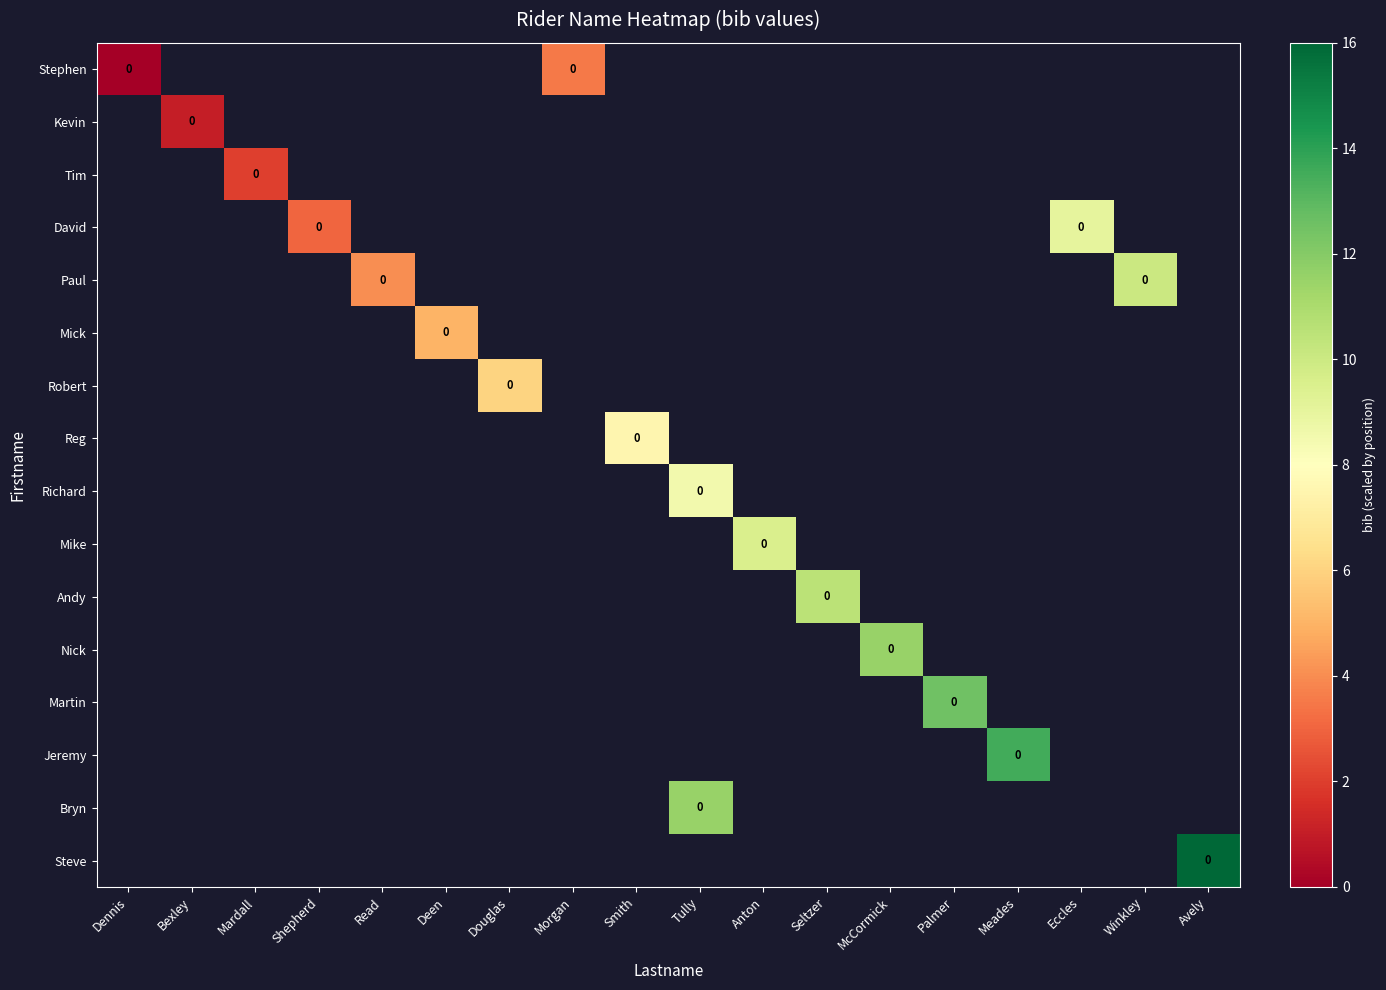

Which label corresponds to the largest value in the chart?

Avely